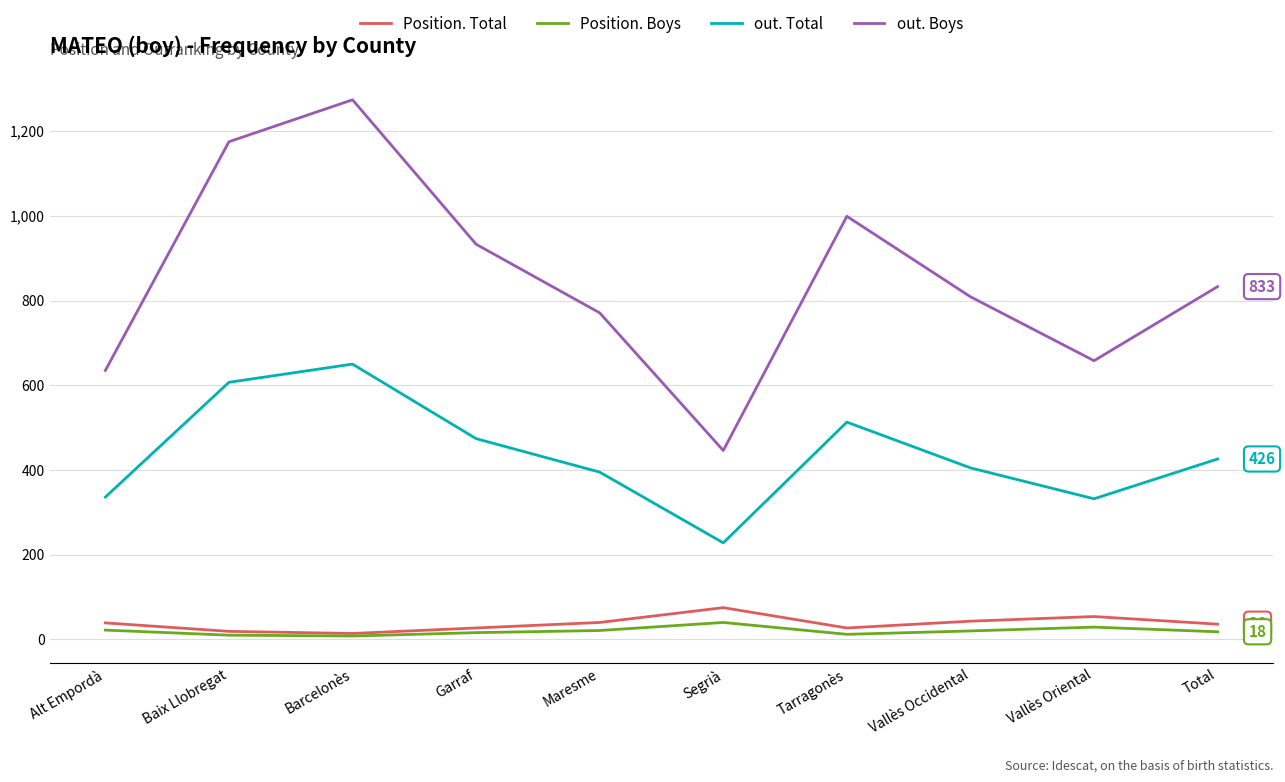

What is the spread (max minus min) of values at Vallès Oriental?

629